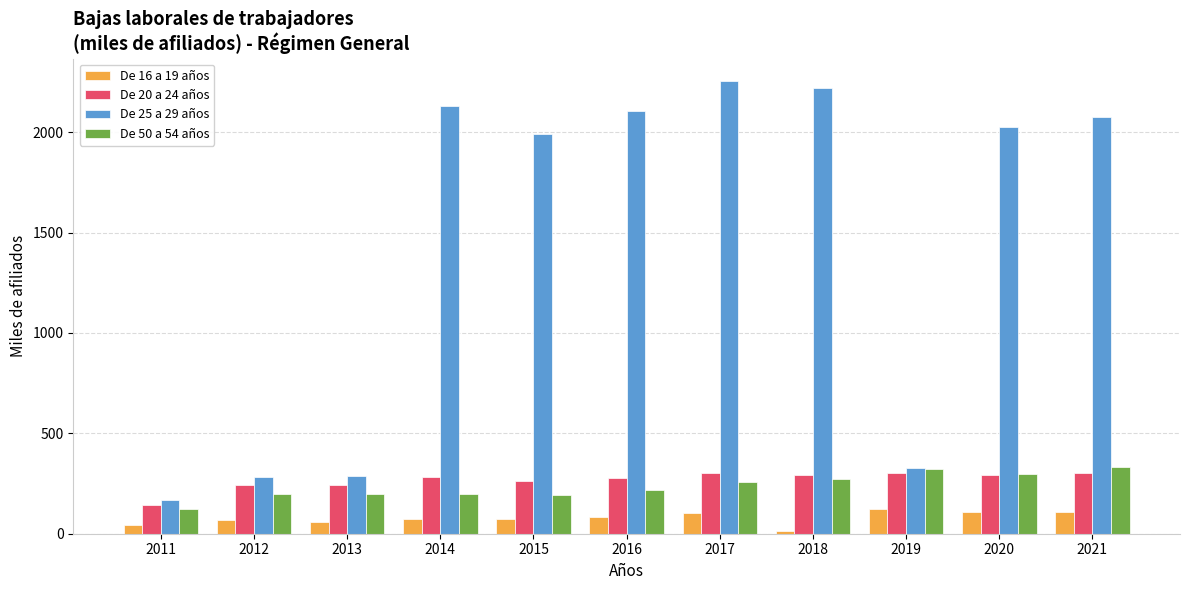

How many data points in De 20 a 24 años are less than 284?

5